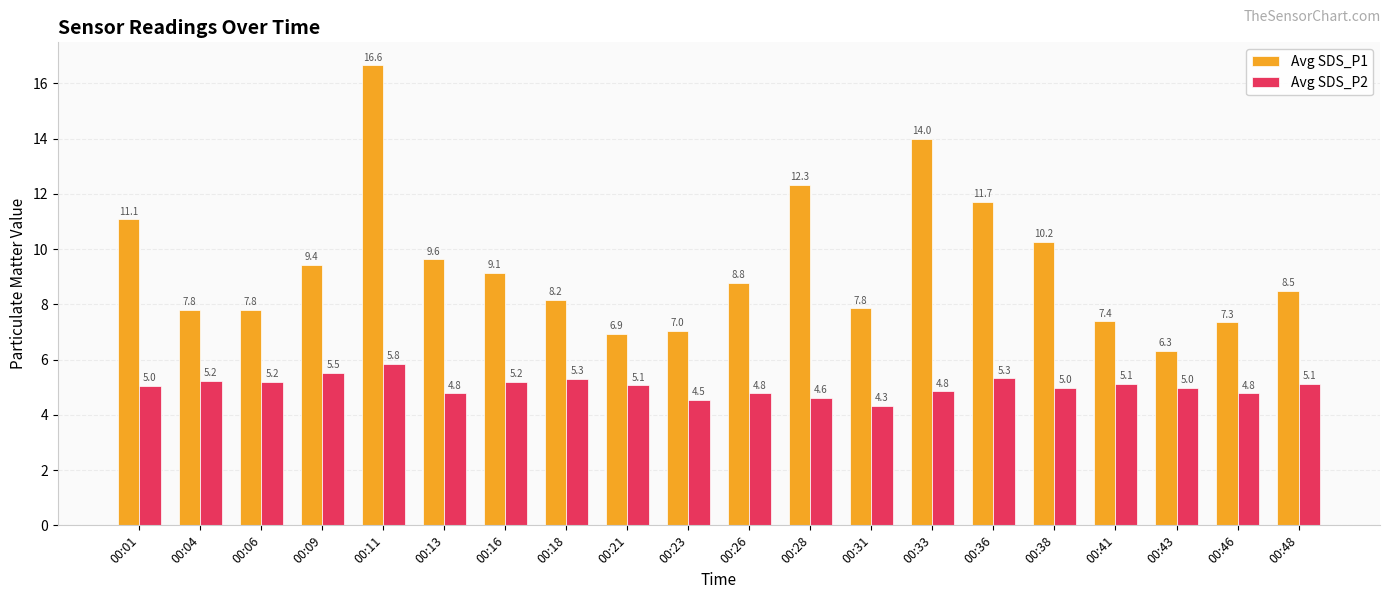

What value does the Avg SDS_P2 series have at 00:38?

5.0